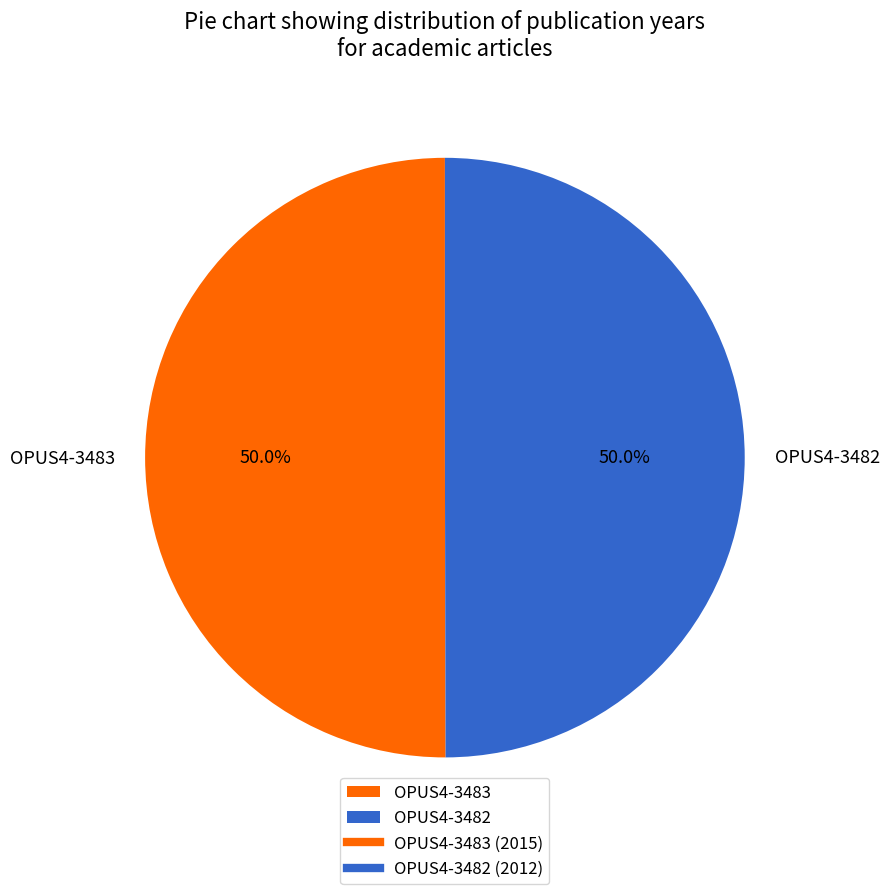

Approximately how many times larger is the value at OPUS4-3482 compared to OPUS4-3483?

1.0